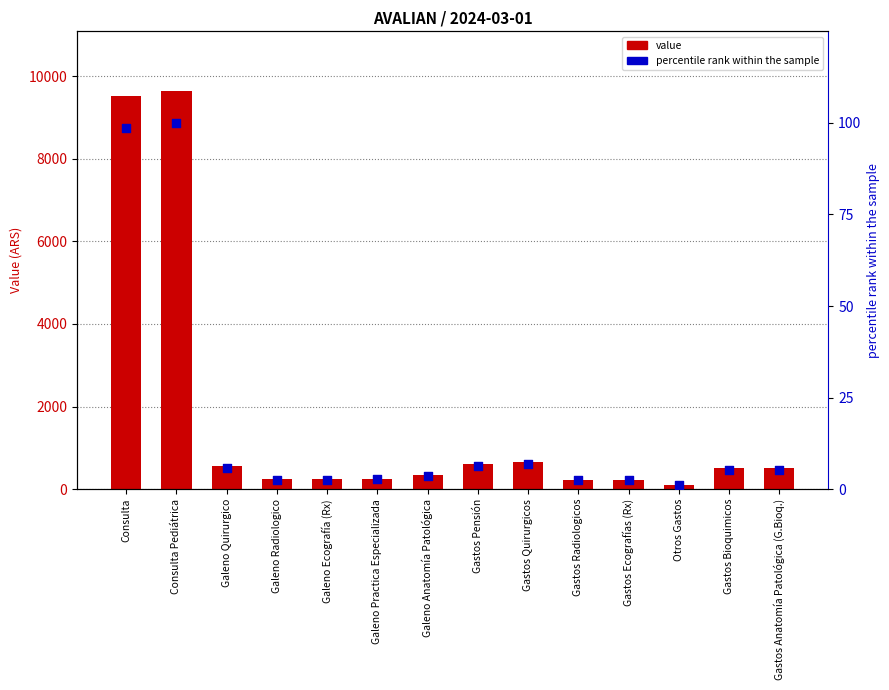

Which series has the largest total across all categories?

value